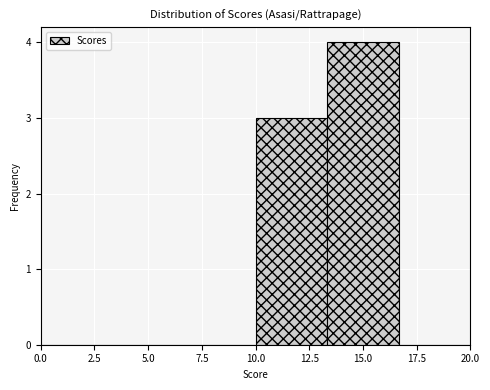

Which range on the x-axis has the tallest bar?

13.5 to 16.5